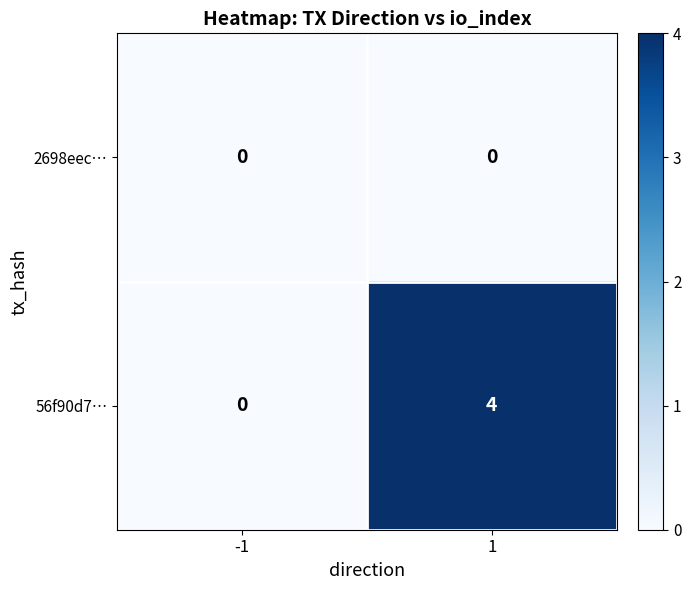

What is the maximum value for 56f90d7…?

4